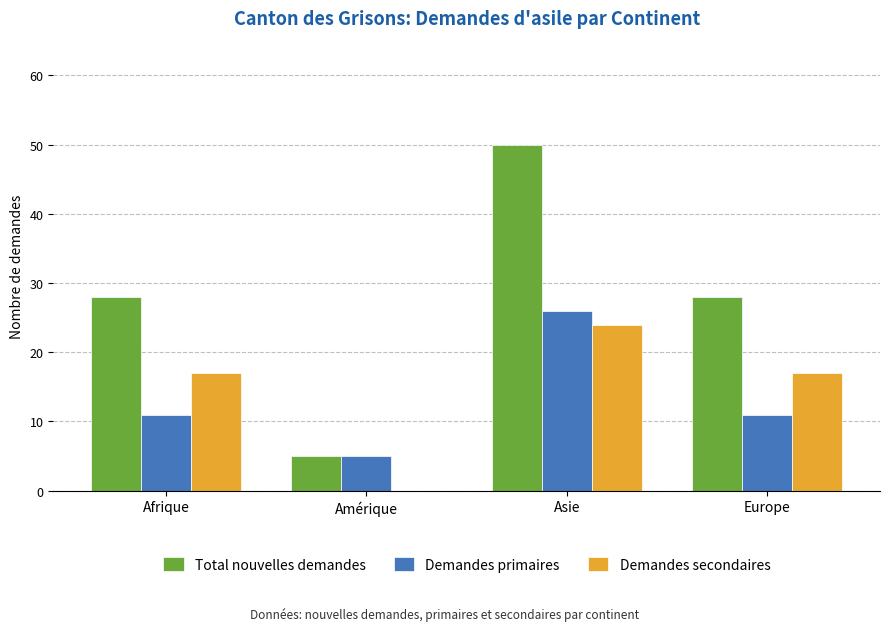

What are all the series names shown in the legend?

Total nouvelles demandes, Demandes primaires, Demandes secondaires